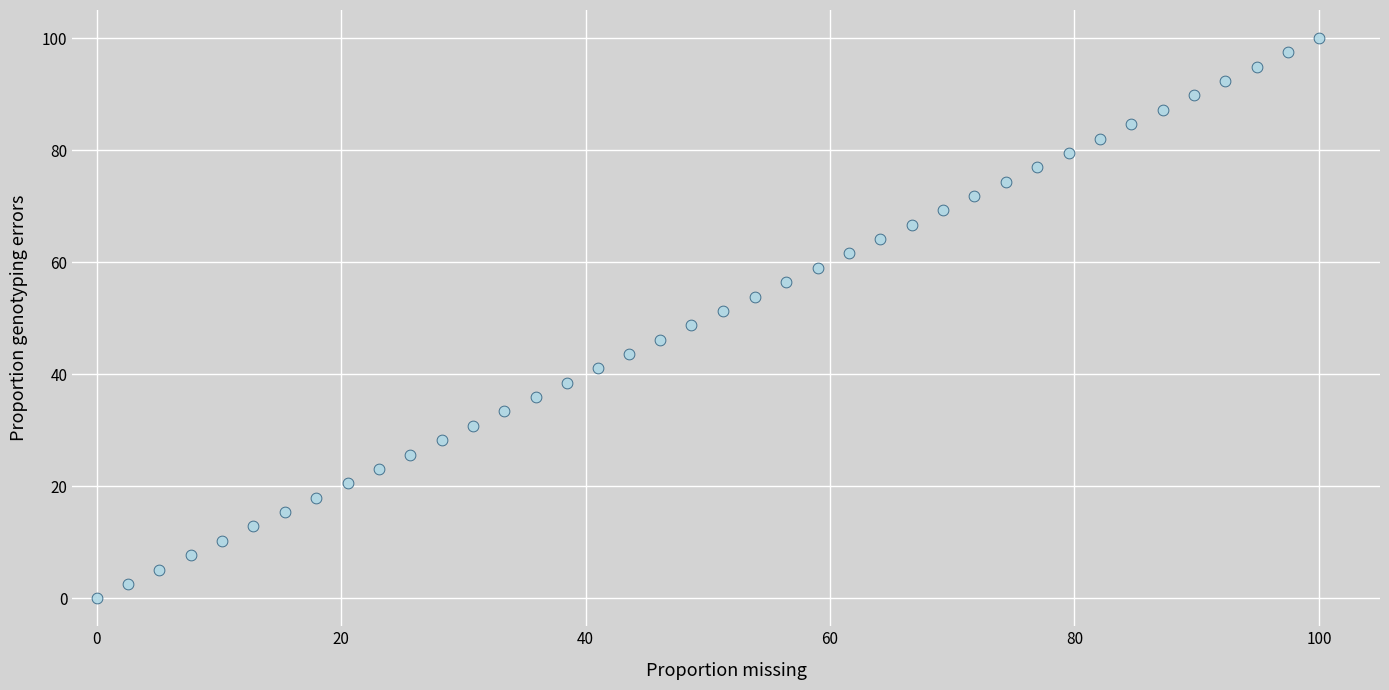

What is the range of X values (max minus min)?

100.0